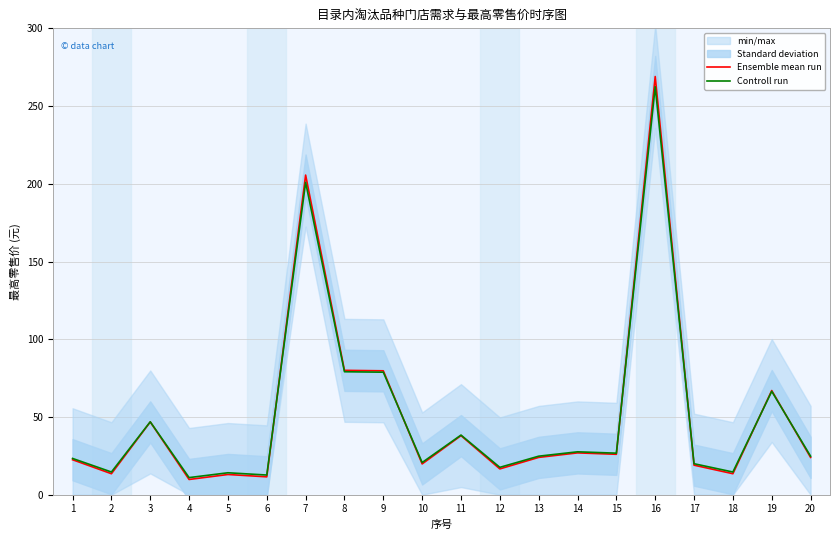

Which series ends up on top after the final intersection of Ensemble mean run and Controll run?

Controll run